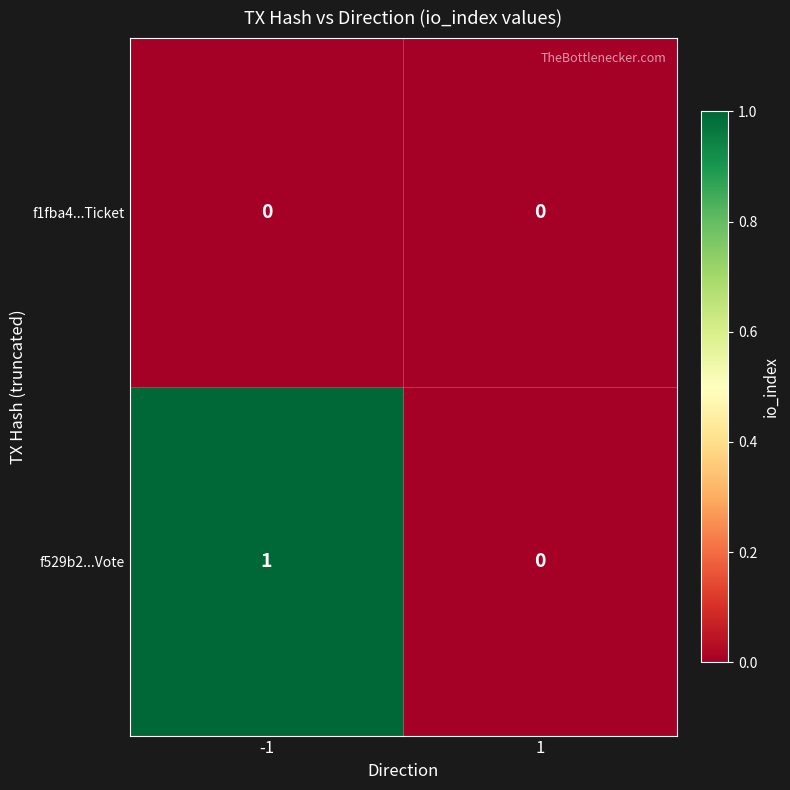

Rank the series at -1 from highest to lowest value.

f529b2...Vote, f1fba4...Ticket